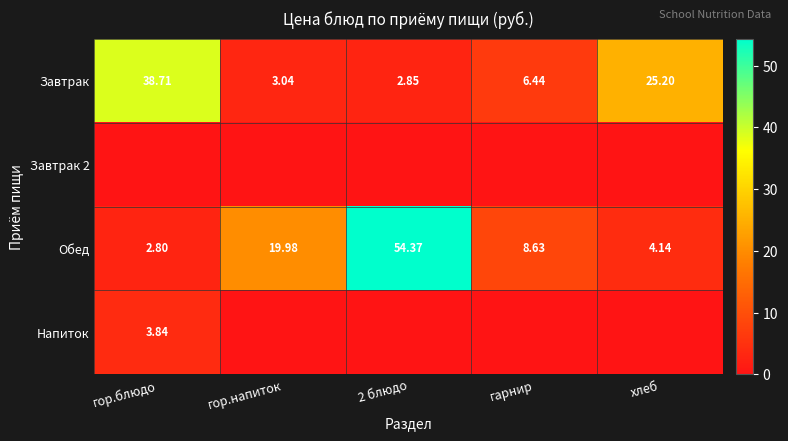

At which label is Обед closest to 28?

гор.напиток